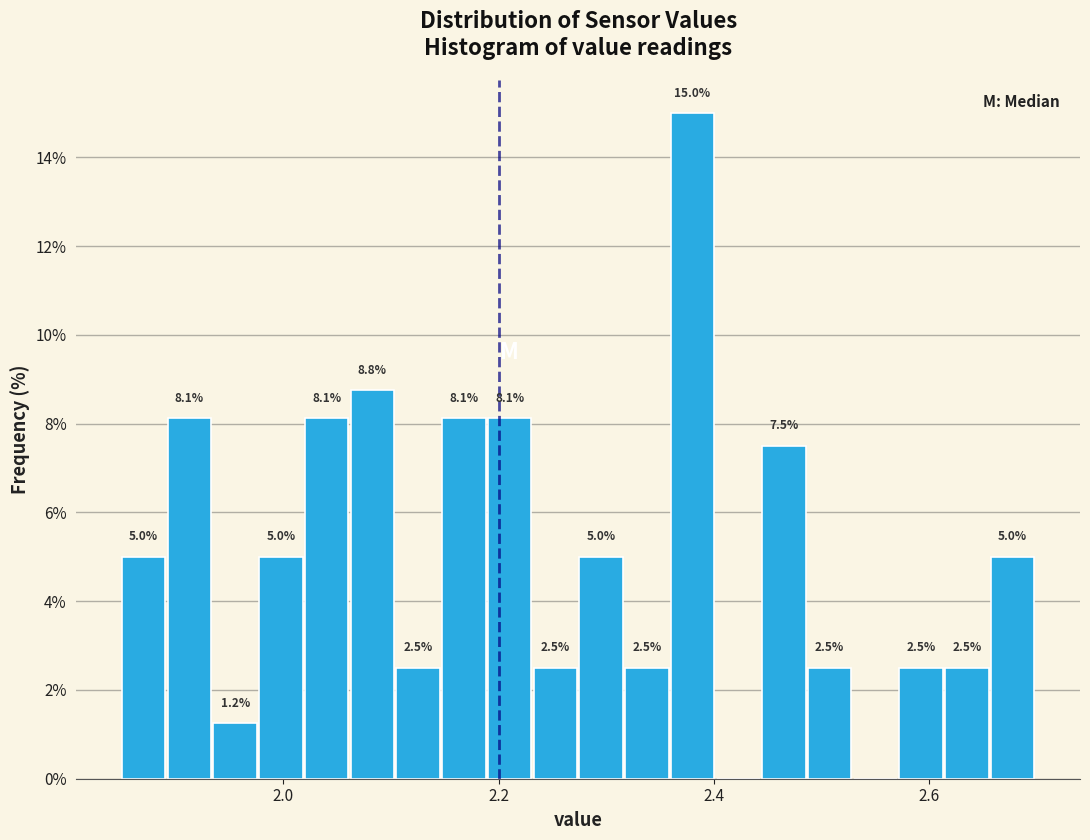

Around what value on the x-axis is the tallest bar? Give the approximate position of its centre, as read against the axis.

2.38